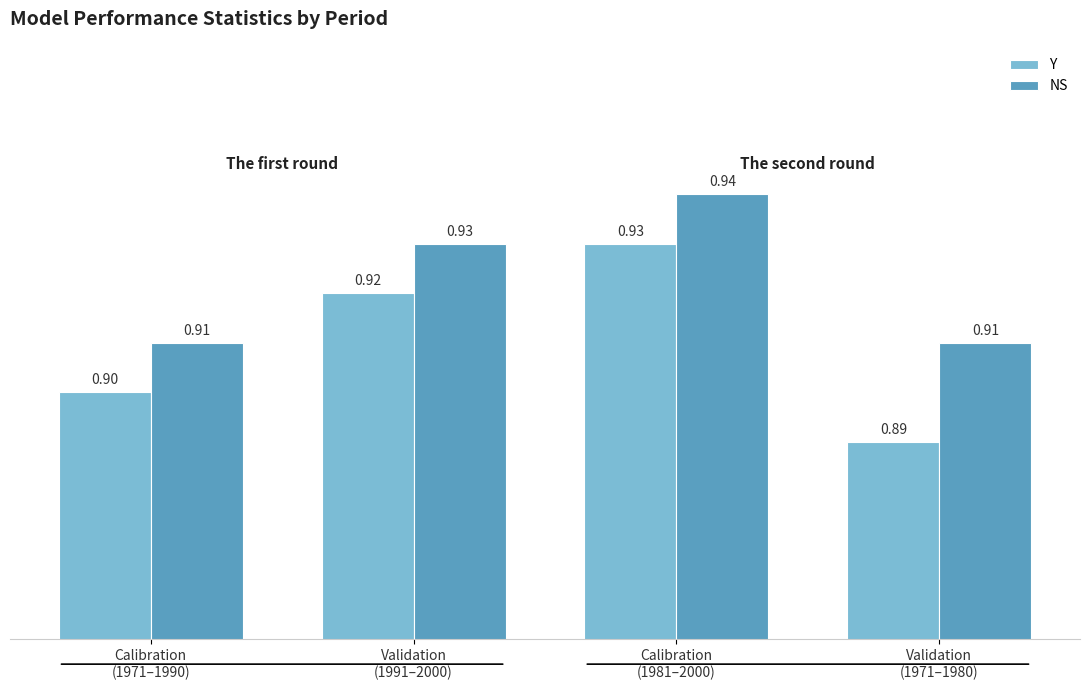

Reading left to right, transcribe all the data shown in this chart.

Y: 0.9	0.9	0.9	0.9
NS: 0.9	0.9	0.9	0.9